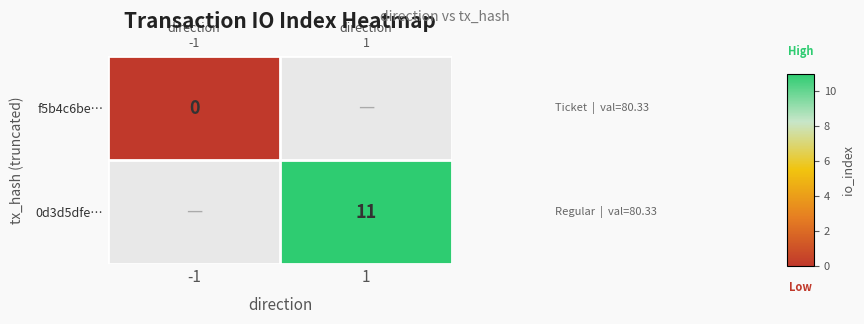

Is it true that 0d3d5dfe… equals 11 at 1?

True